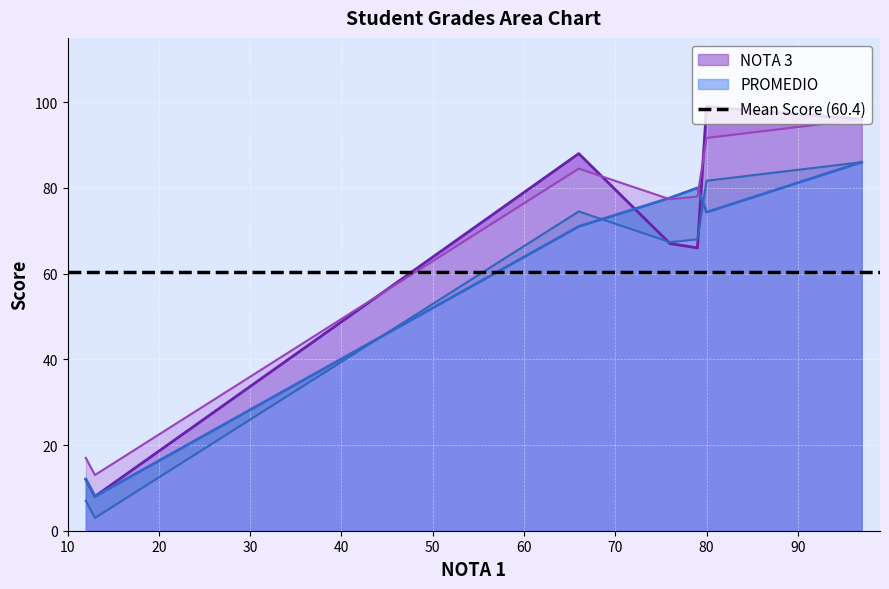

What is the highest value of the PROMEDIO series?

86.0